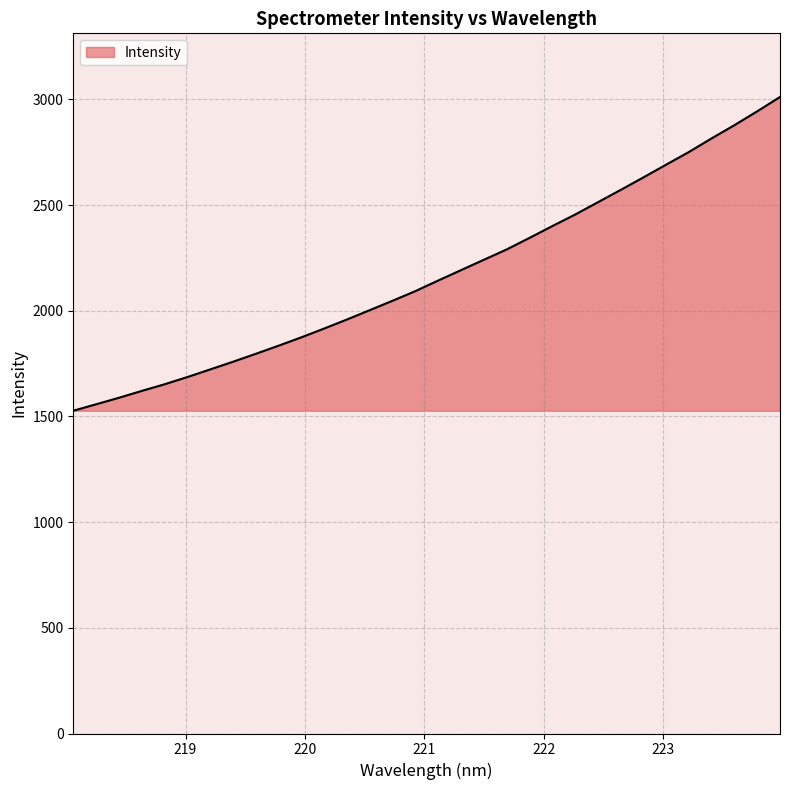

What is the smallest value displayed?

1527.1